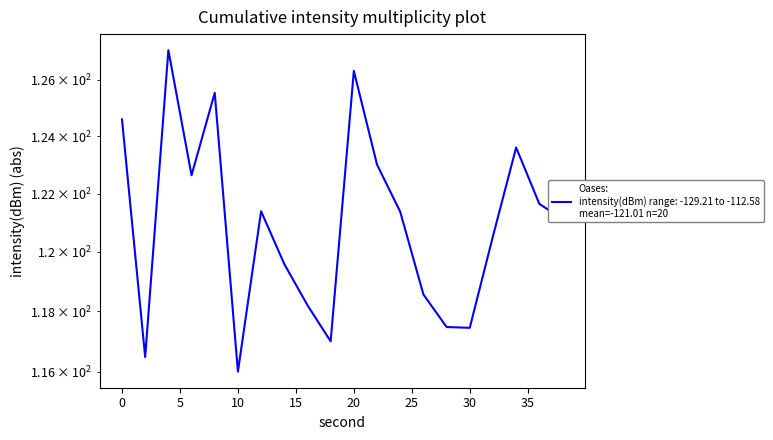

The chart shows a value of 120.5 at 32. True or false?

True